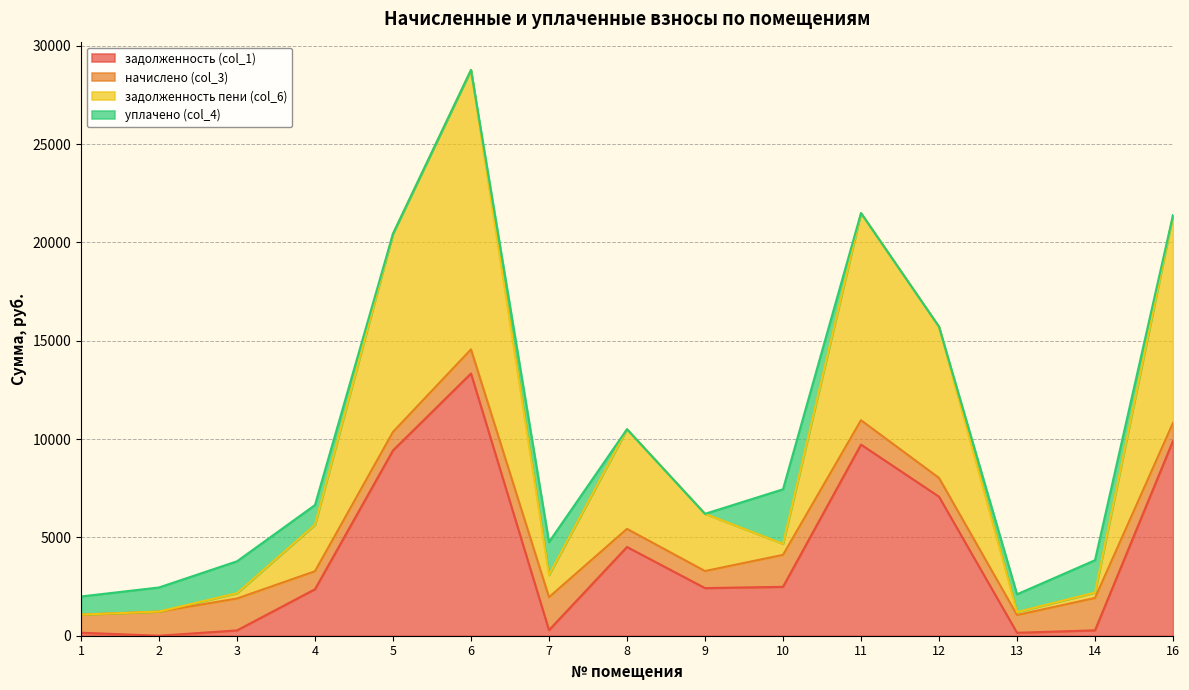

What is the total value across all series at 2?

2453.3